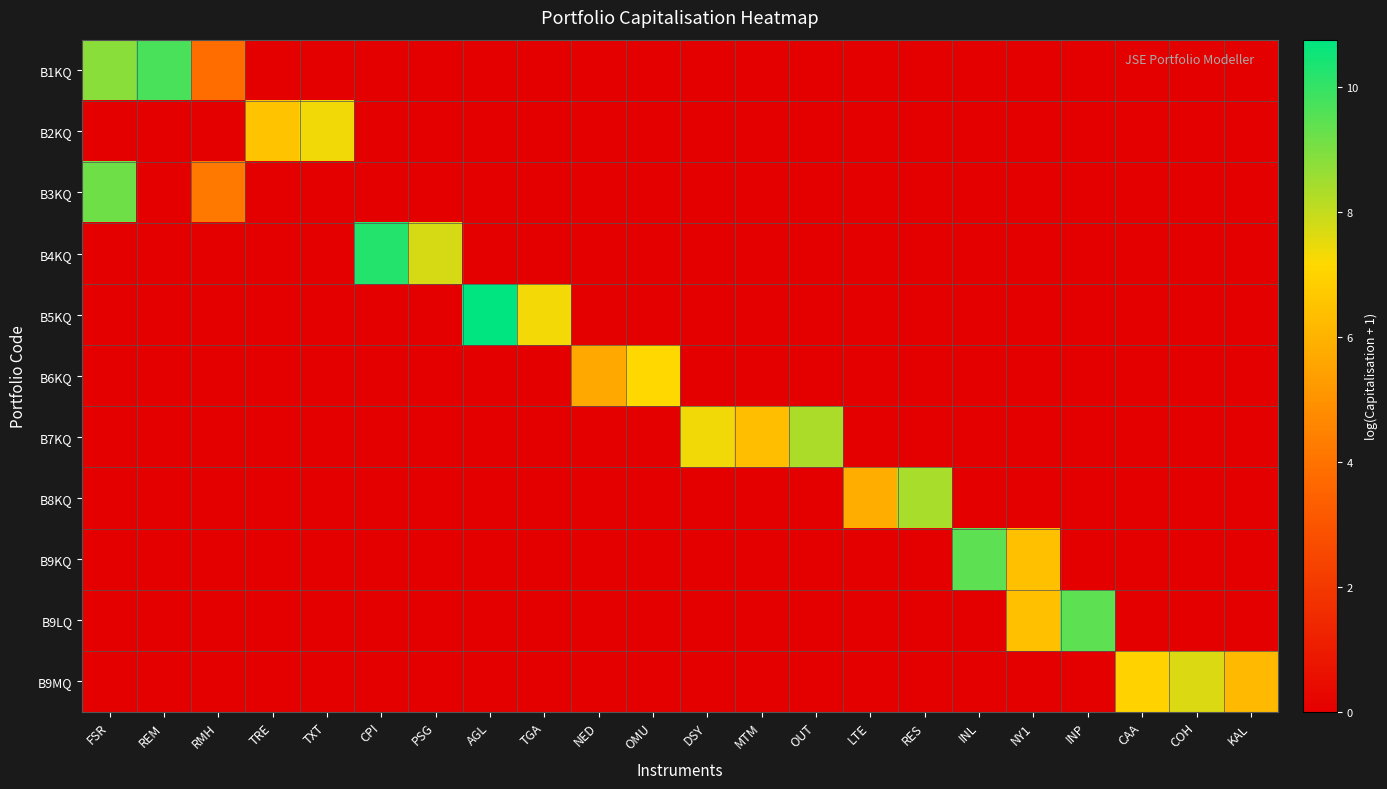

What is the greatest value displayed?

10.8